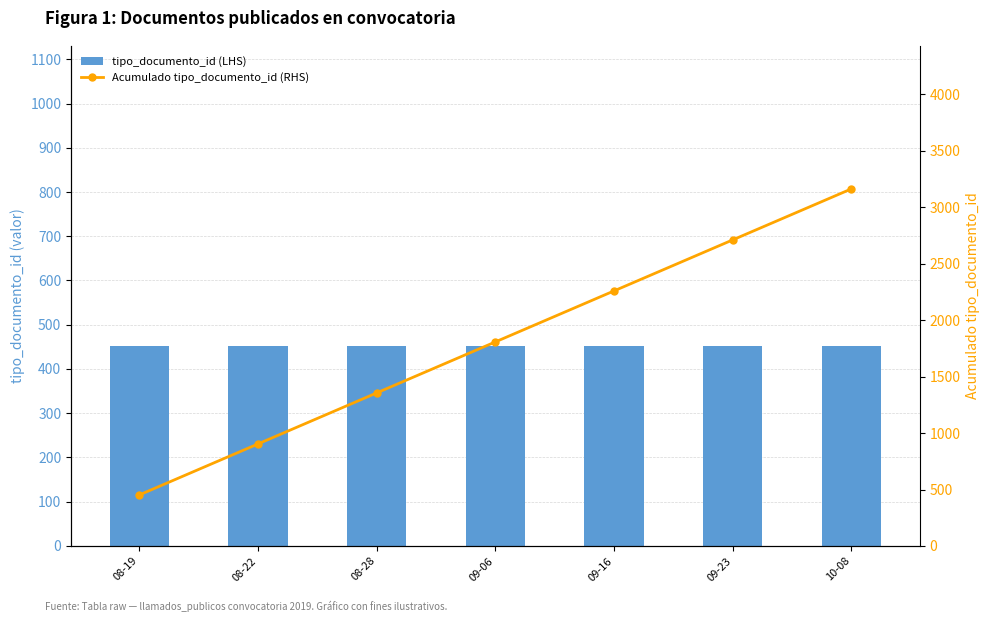

At which label is tipo_documento_id (LHS) closest to 452?

08-19